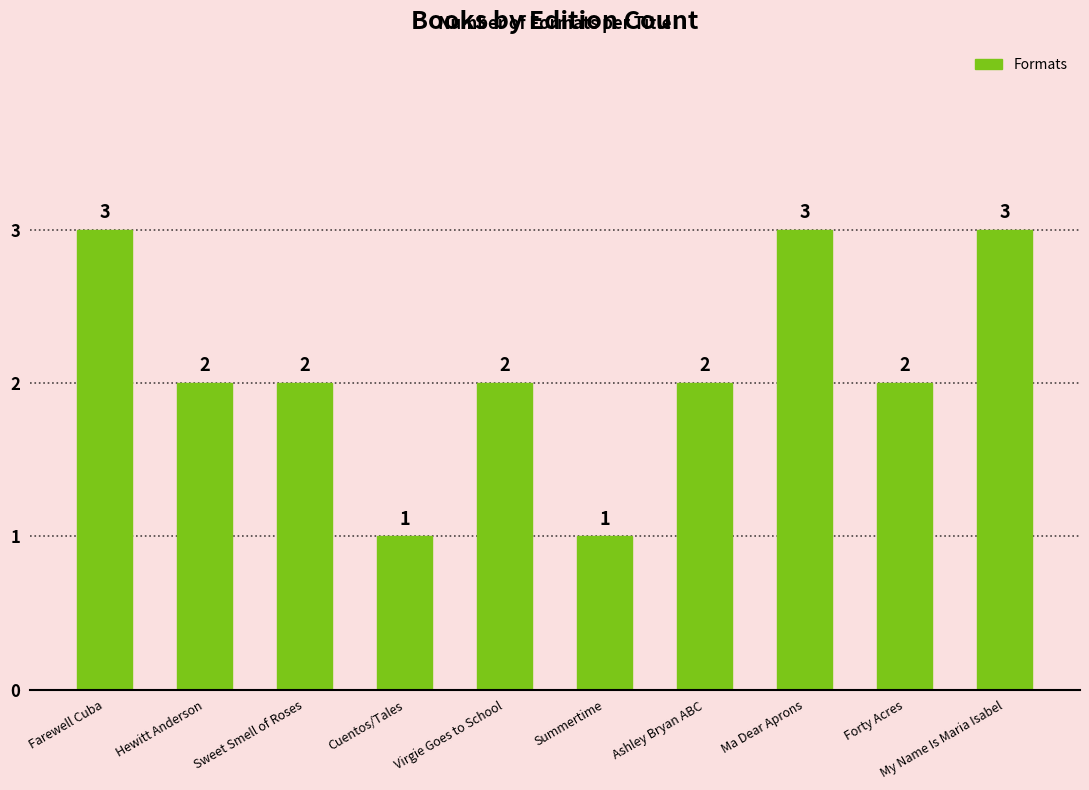

Count the number of data series in this chart.

1